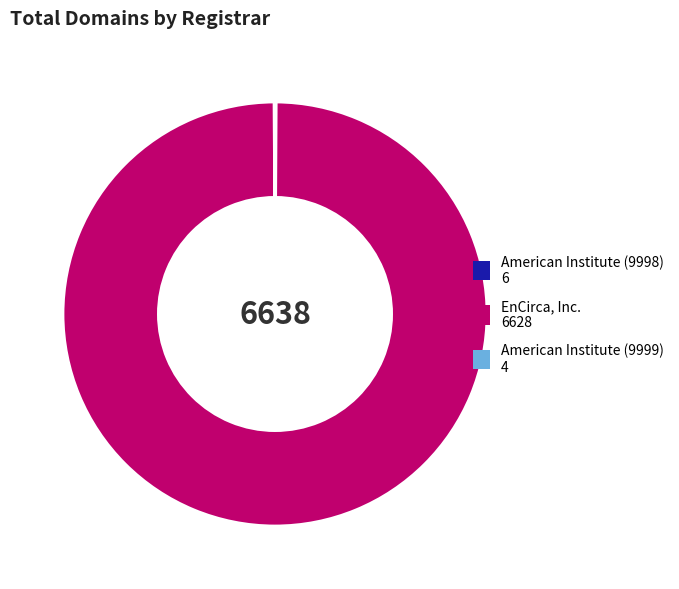

What is the largest slice in the pie chart?

EnCirca, Inc.